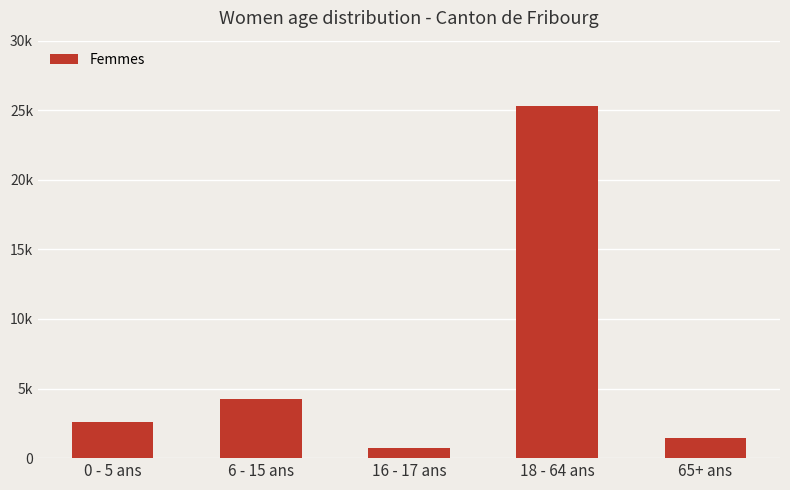

Are the bars horizontal?

No